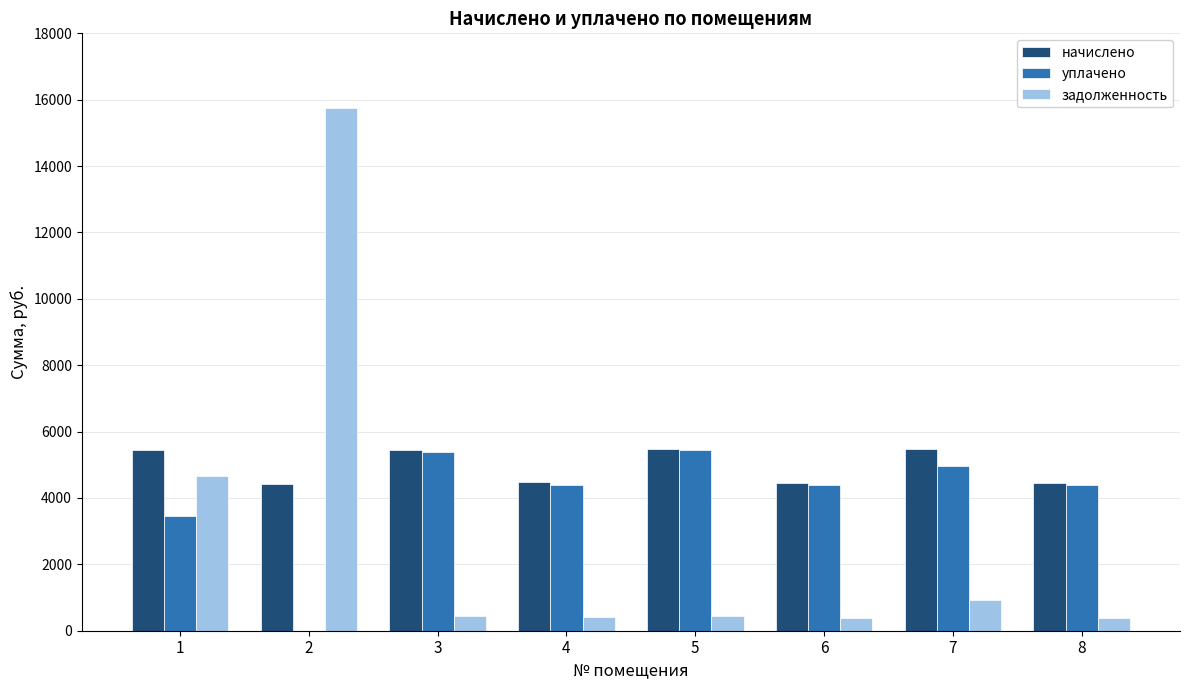

Which series changed the most between 1 and 6?

задолженность